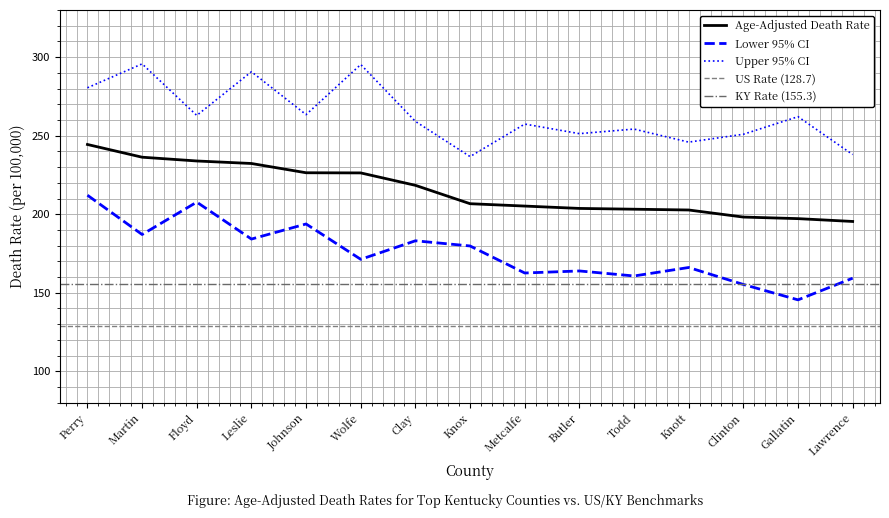

True or false: Upper 95% CI and Age-Adjusted Death Rate cross at least once.

False